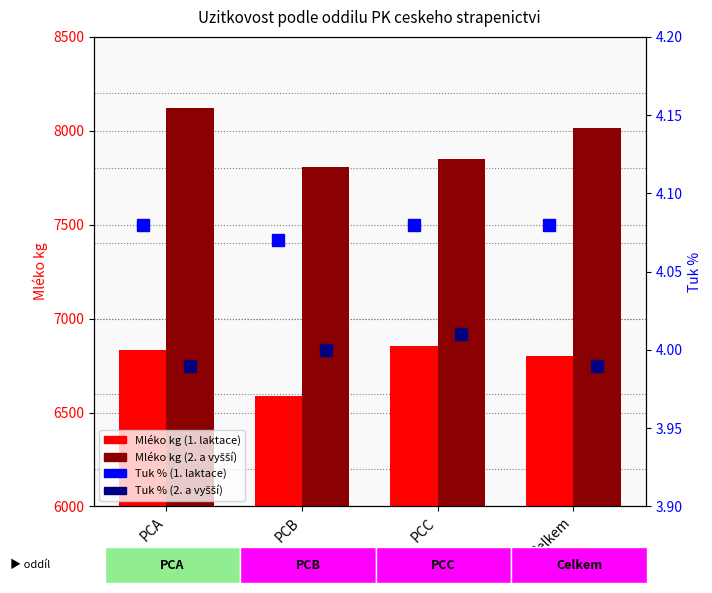

How many categories are shown in the chart?

4